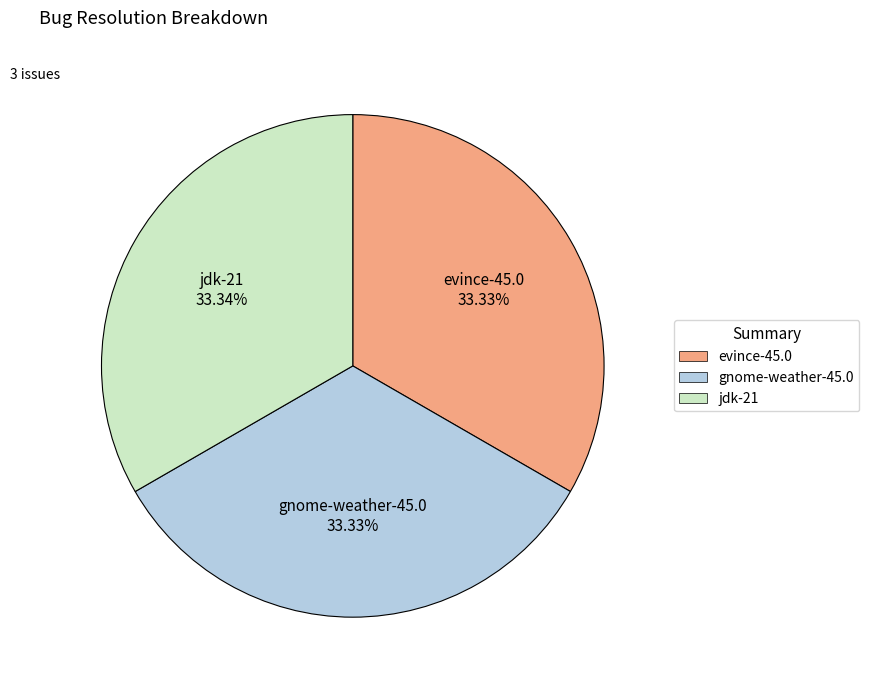

How much of the chart is everything except gnome-weather-45.0?

66.7%